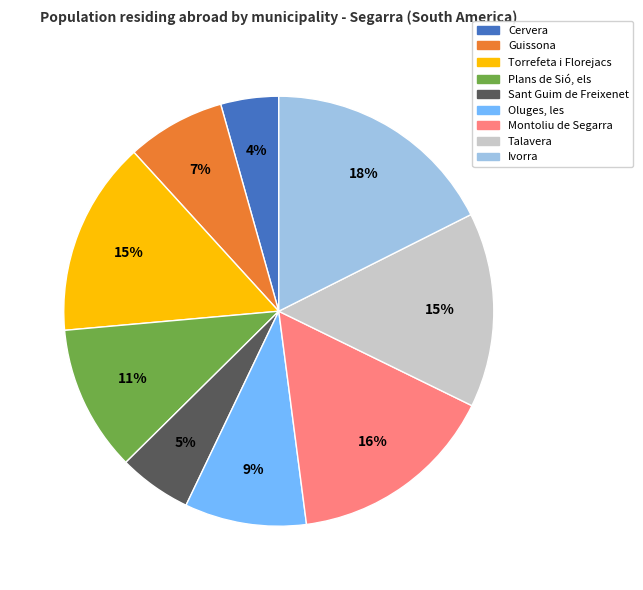

To the nearest percent, what is the average slice percentage?

11%